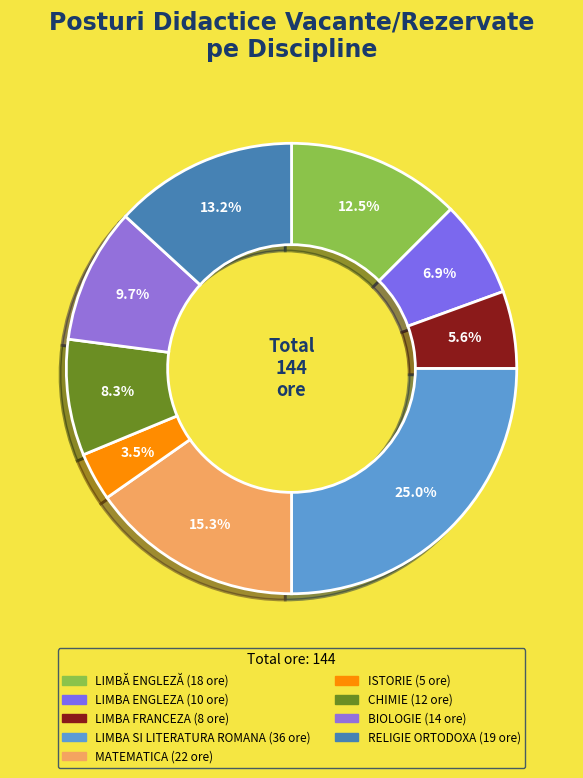

Which slice is the smallest?

ISTORIE